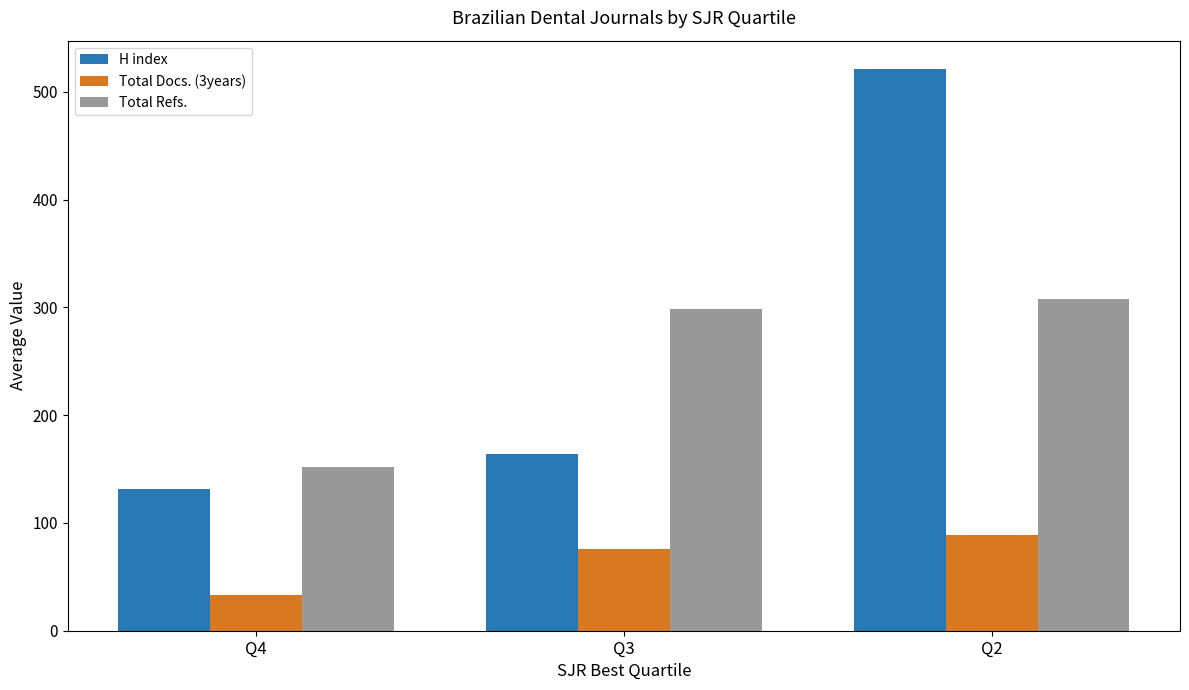

Which category has the highest value in the H index series?

Q2